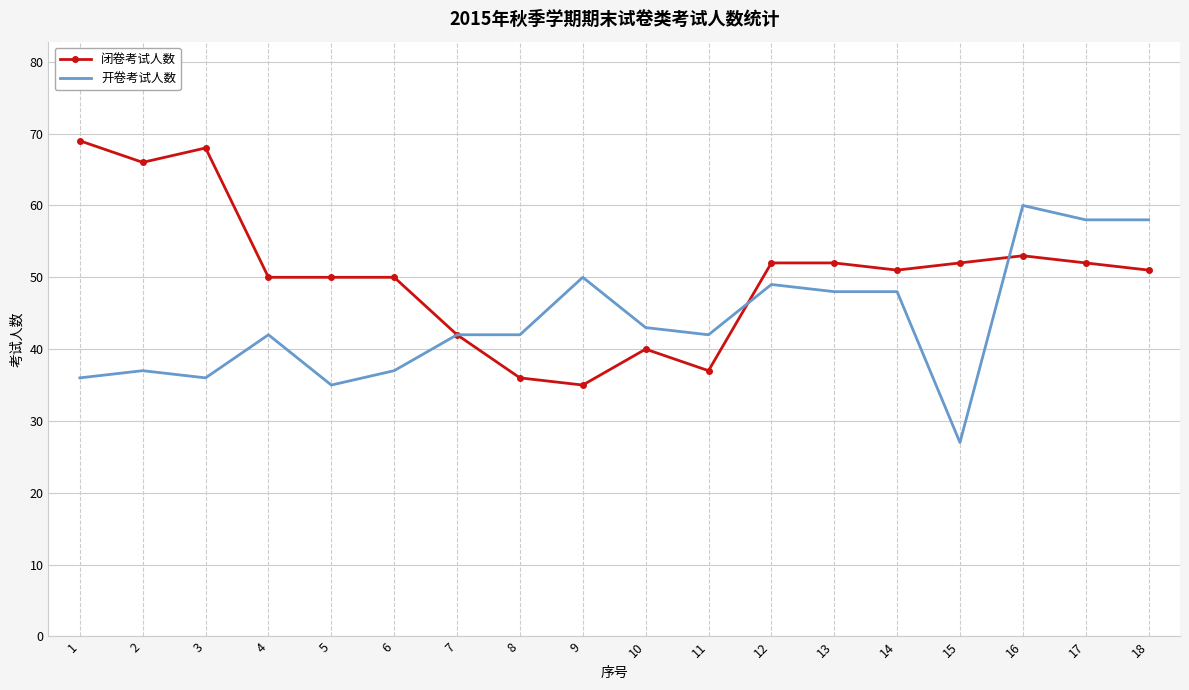

True or false: 闭卷考试人数 has more than 2 interior local peaks.

True